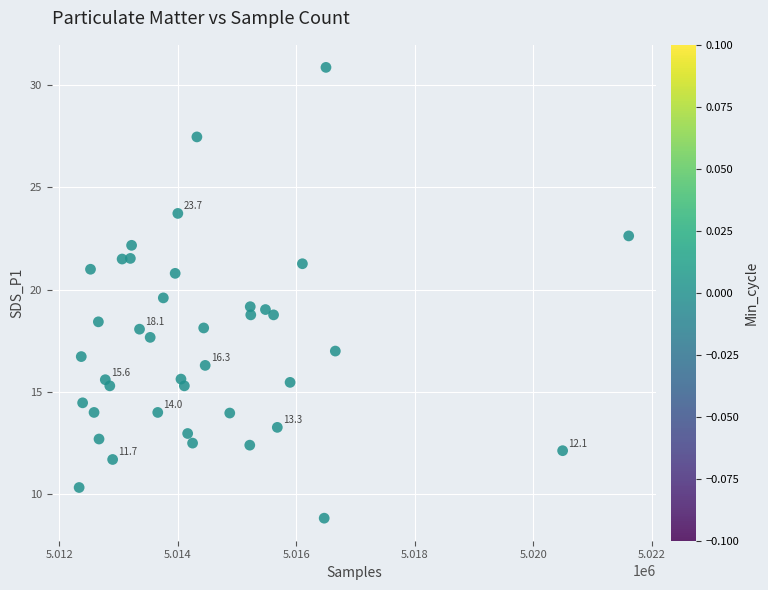

What is the range of X values (max minus min)?

9282.0